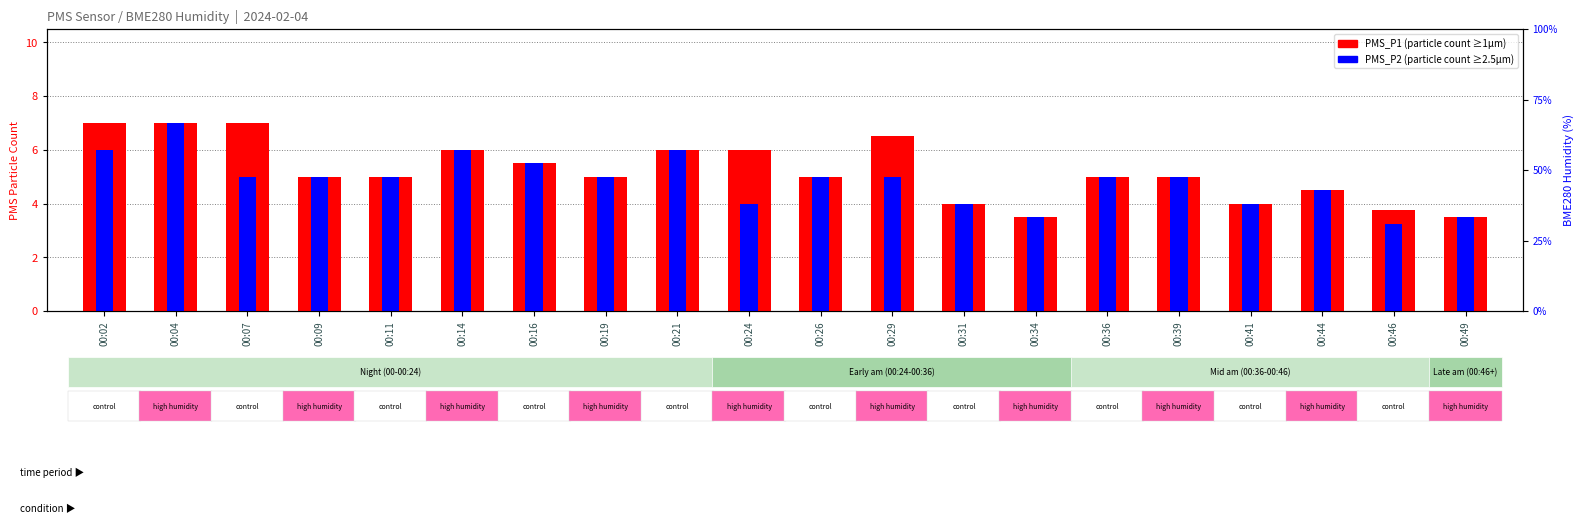

The value of PMS_P1 at 00:16 is 5.5. True or false?

True